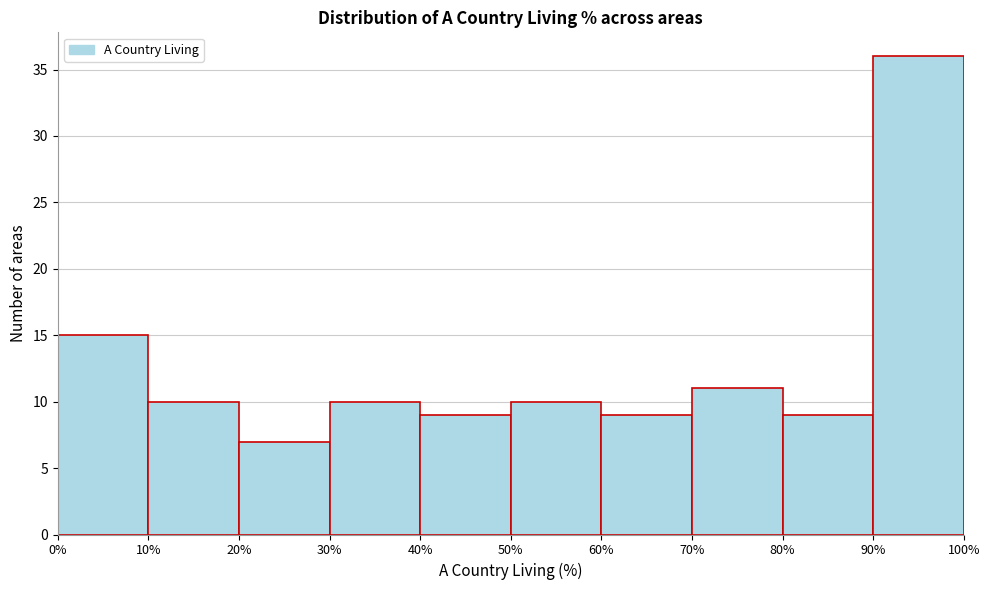

What is the height of the bar covering 50% to 60% on the x-axis? The values are not printed on the chart, so give them approximately, as read against the axis.

10